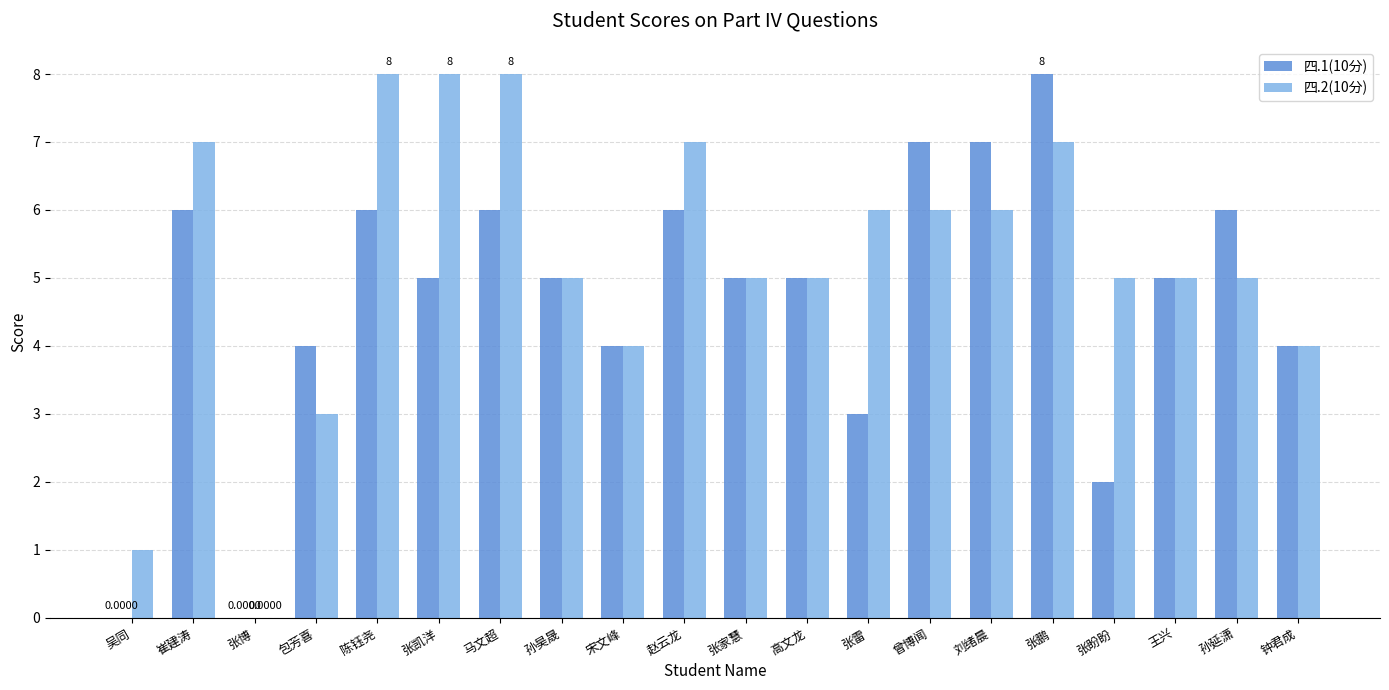

The value of 四.2(10分) at 张凯洋 is 11. True or false?

False